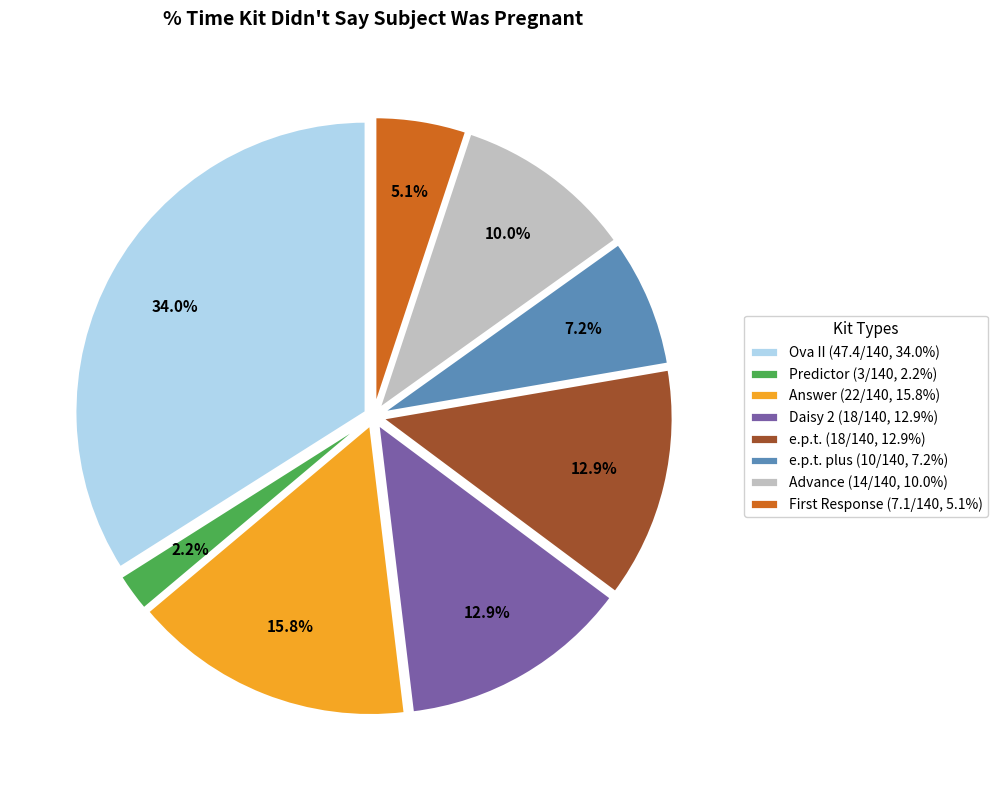

What is the total percentage of Daisy 2 (18/140, 12.9%) and Ova II (47.4/140, 34.0%)?

46.9%